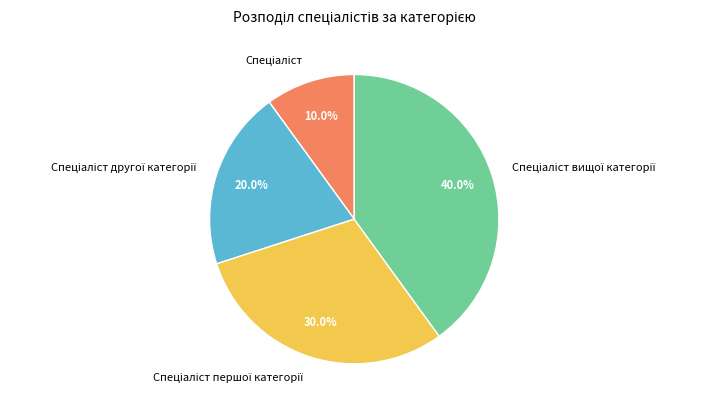

Is there a majority slice in this chart?

No